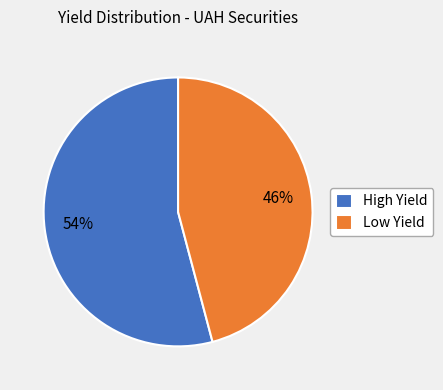

Is the sum of Low Yield and High Yield greater than half?

Yes